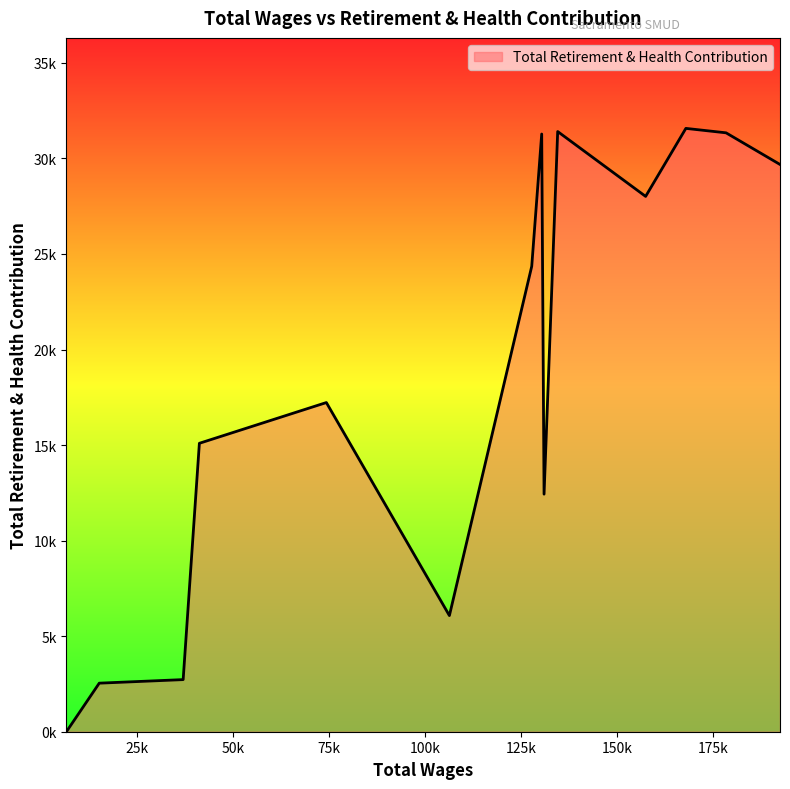

At which category does the chart reach its peak across all series?

167945.0